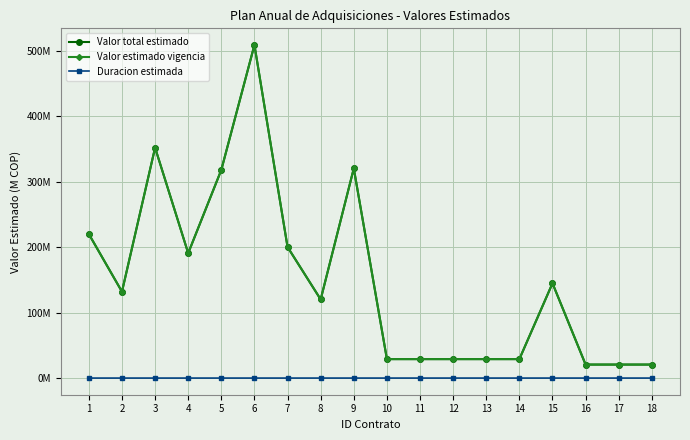

Does the chart have visible grid lines?

Yes